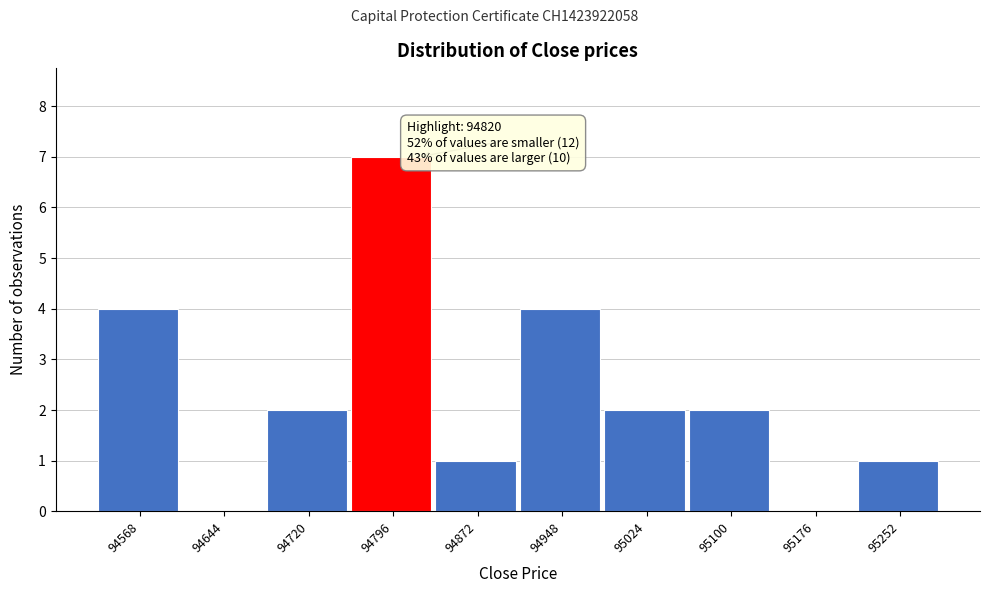

Which range on the x-axis has the tallest bar?

94758 to 94834